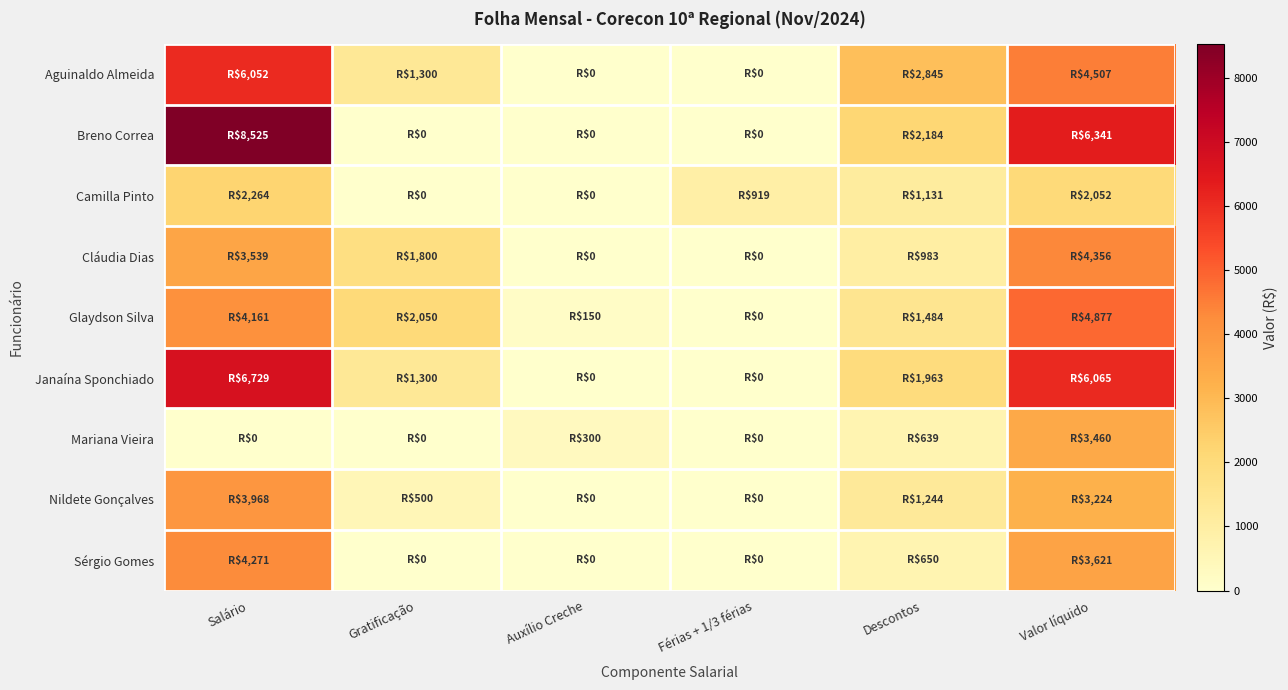

Reading right to left, transcribe all the data shown in this chart.

Aguinaldo Almeida: Valor líquido=4507.1	Descontos=2844.7	Férias + 1/3 férias=0.0	Auxílio Creche=0.0	Gratificação=1300.0	Salário=6051.8
Breno Correa: Valor líquido=6341.3	Descontos=2184.1	Férias + 1/3 férias=0.0	Auxílio Creche=0.0	Gratificação=0.0	Salário=8525.4
Camilla Pinto: Valor líquido=2052.5	Descontos=1130.8	Férias + 1/3 férias=918.9	Auxílio Creche=0.0	Gratificação=0.0	Salário=2264.4
Cláudia Dias: Valor líquido=4356.4	Descontos=982.9	Férias + 1/3 férias=0.0	Auxílio Creche=0.0	Gratificação=1800.0	Salário=3539.2
Glaydson Silva: Valor líquido=4877.0	Descontos=1483.9	Férias + 1/3 férias=0.0	Auxílio Creche=150.0	Gratificação=2050.0	Salário=4160.9
Janaína Sponchiado: Valor líquido=6065.4	Descontos=1963.3	Férias + 1/3 férias=0.0	Auxílio Creche=0.0	Gratificação=1300.0	Salário=6728.6
Mariana Vieira: Valor líquido=3460.3	Descontos=638.5	Férias + 1/3 férias=0.0	Auxílio Creche=300.0	Gratificação=0.0	Salário=0.0
Nildete Gonçalves: Valor líquido=3223.9	Descontos=1244.1	Férias + 1/3 férias=0.0	Auxílio Creche=0.0	Gratificação=500.0	Salário=3967.9
Sérgio Gomes: Valor líquido=3620.6	Descontos=650.5	Férias + 1/3 férias=0.0	Auxílio Creche=0.0	Gratificação=0.0	Salário=4271.1